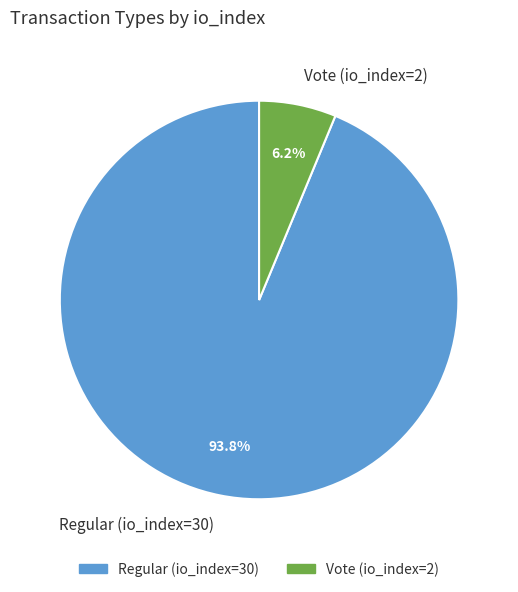

True or false: Vote (io_index=2) accounts for 6% of the total.

True